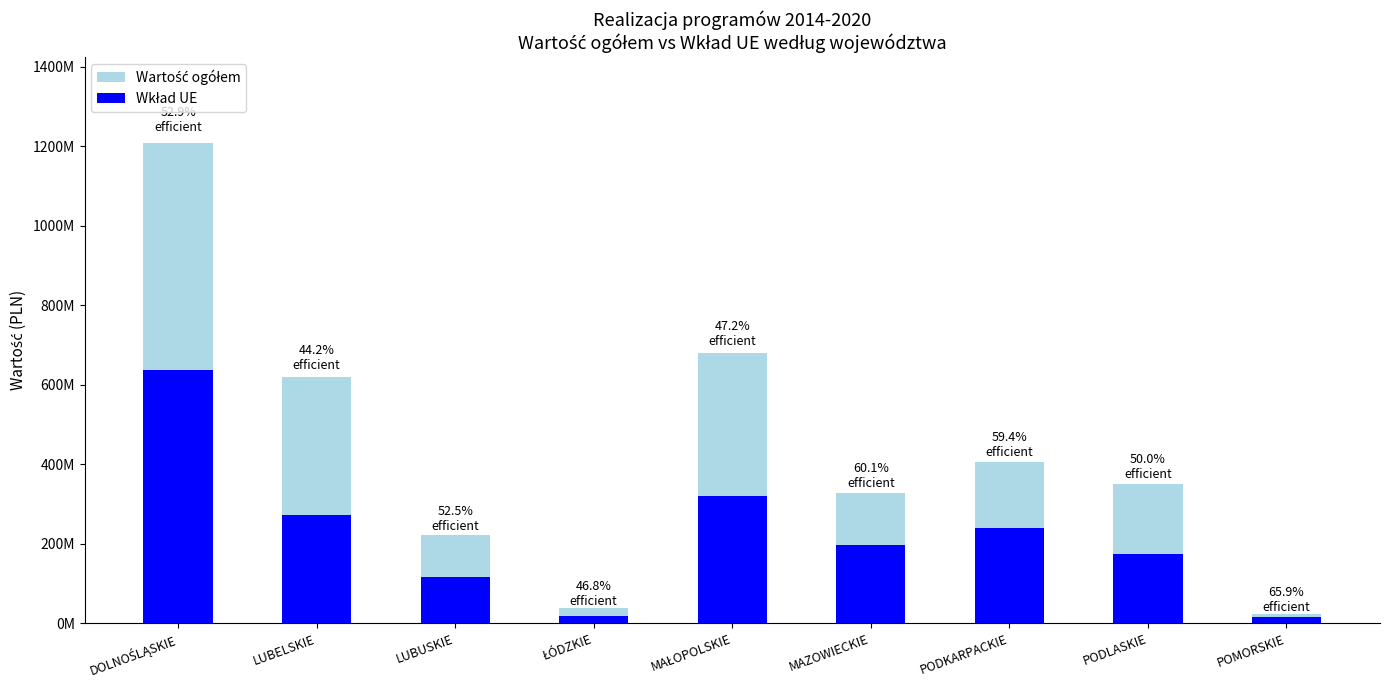

What is the sum of the Wartość ogółem values at PODLASKIE and MAZOWIECKIE?

681205201.7